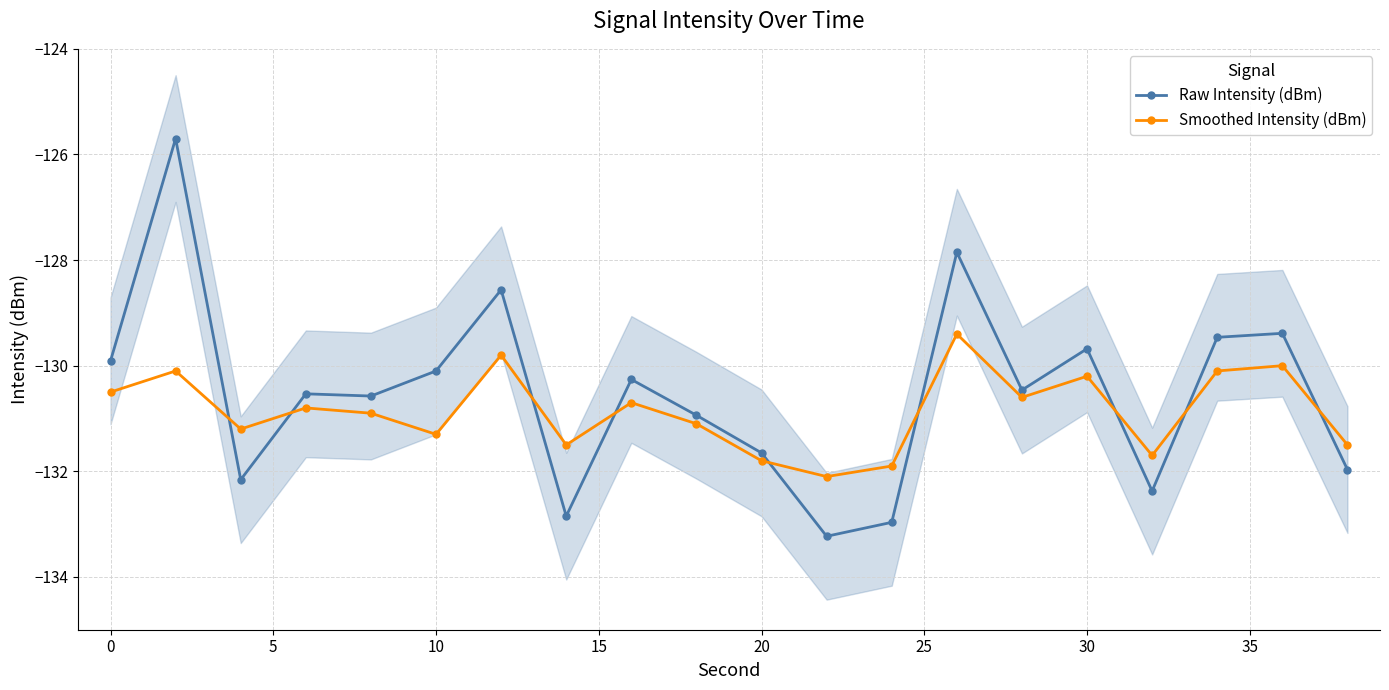

Which series ends up on top after the final intersection of Smoothed Intensity (dBm) and Raw Intensity (dBm)?

Smoothed Intensity (dBm)